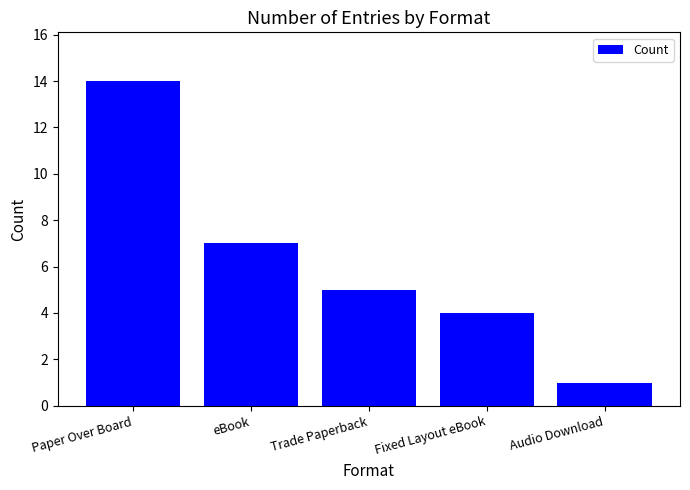

What is the greatest value displayed?

14